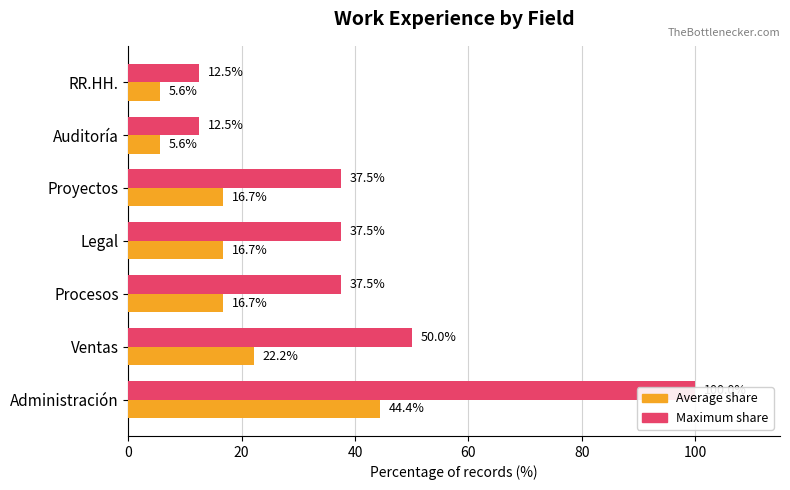

Which series has the widest spread of values?

Maximum share